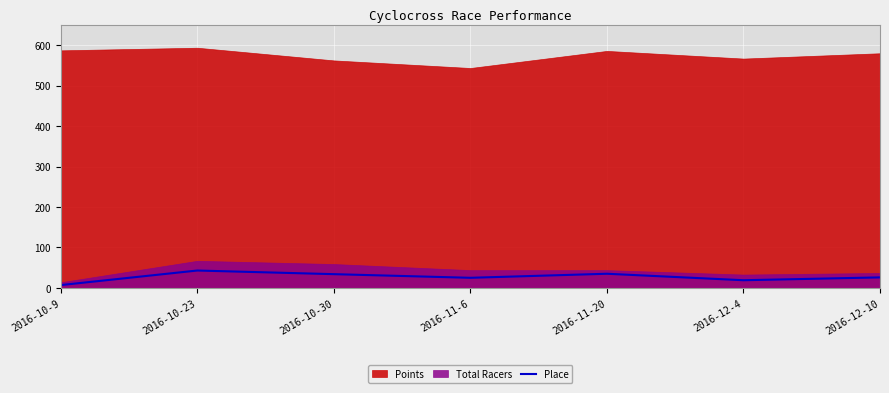

At which category does the data reach its first local valley?

2016-11-6